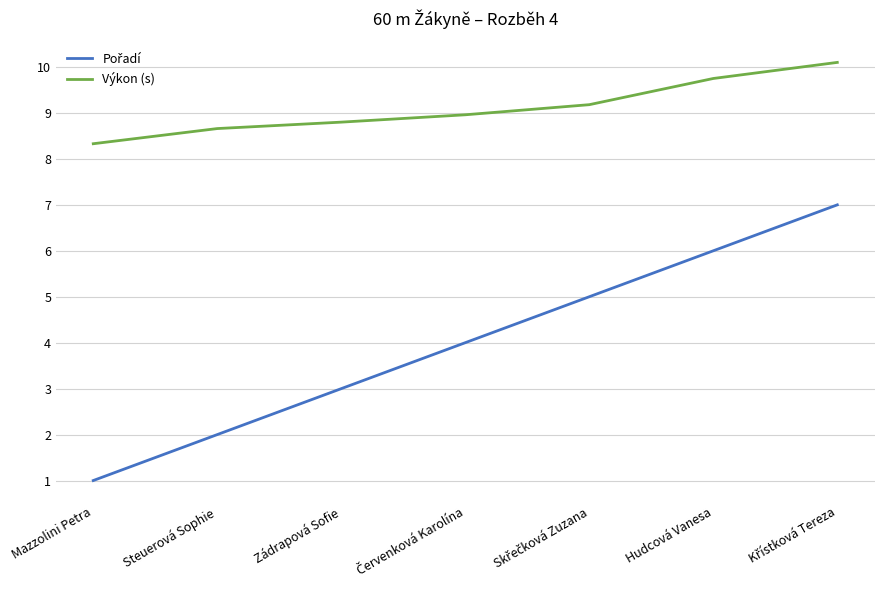

What position from the left is Hudcová Vanesa?

6